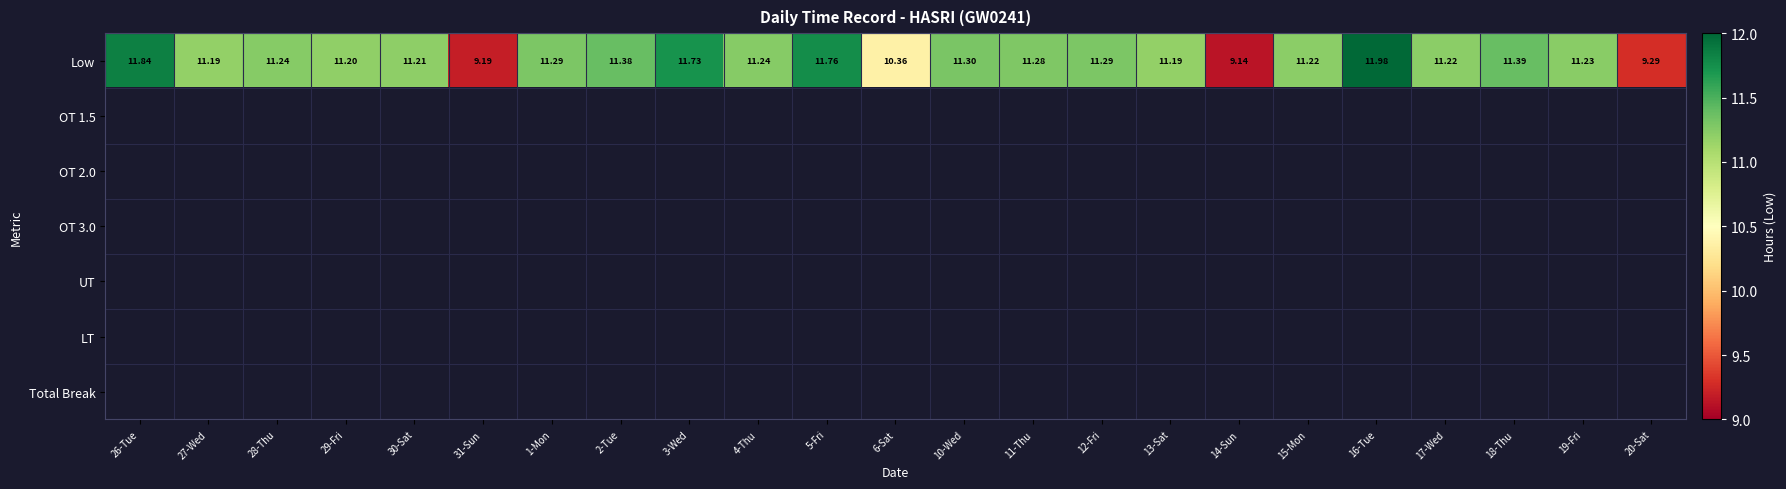

Which label corresponds to the largest value in the chart?

16-Tue